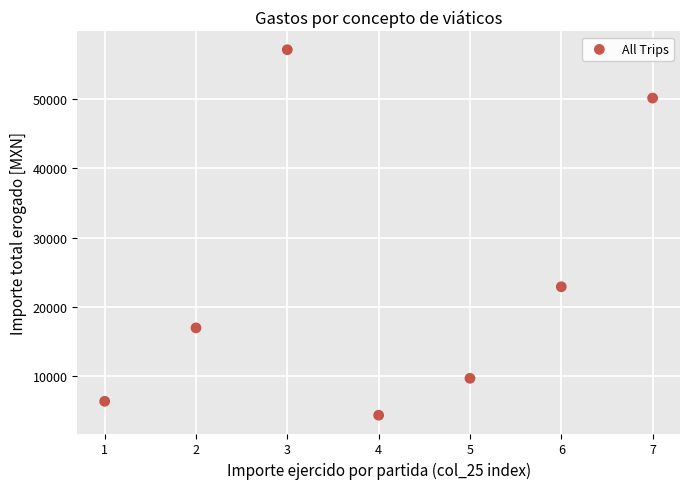

What Y value in the scatter plot is closest to 30745?

22909.6